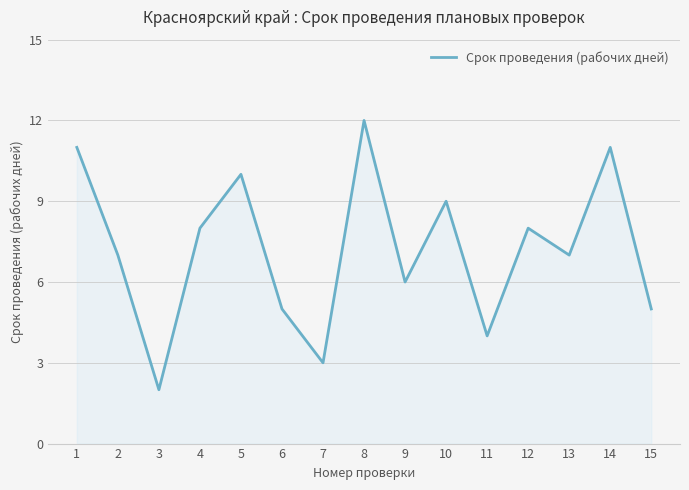

What is the difference between the maximum and minimum values?

10